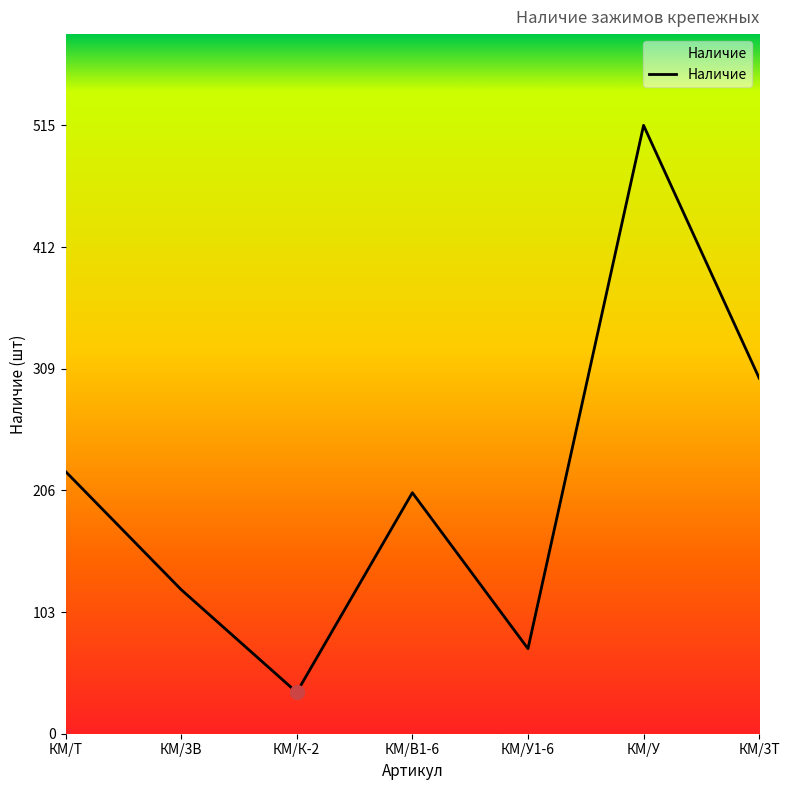

Rank the categories by value from highest to lowest.

КМ/У, КМ/3Т, КМ/Т, КМ/В1-6, КМ/3В, КМ/У1-6, КМ/К-2